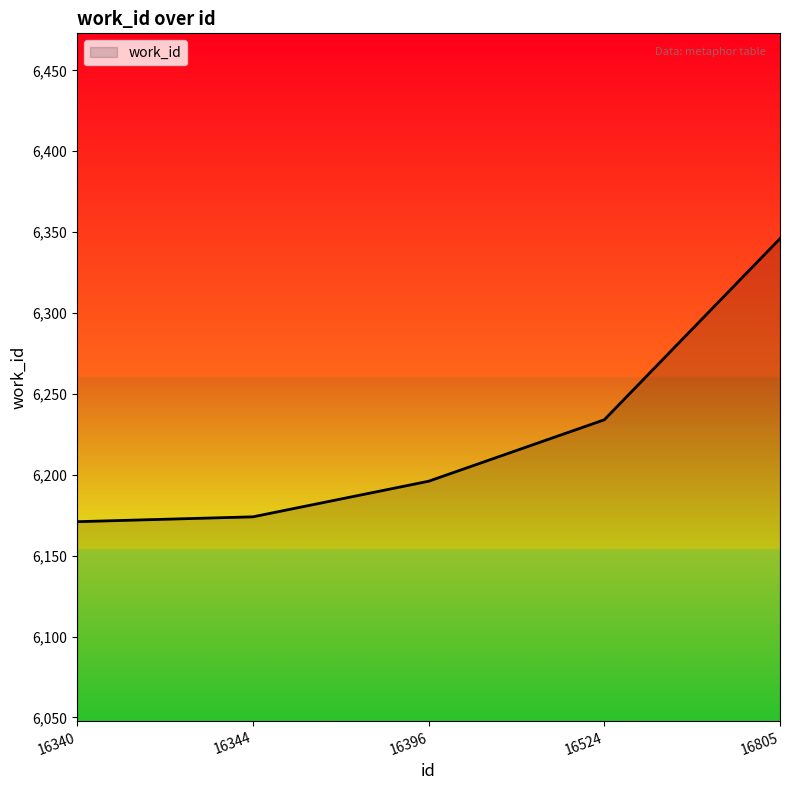

What is the difference between the values at 16344 and 16524?

60